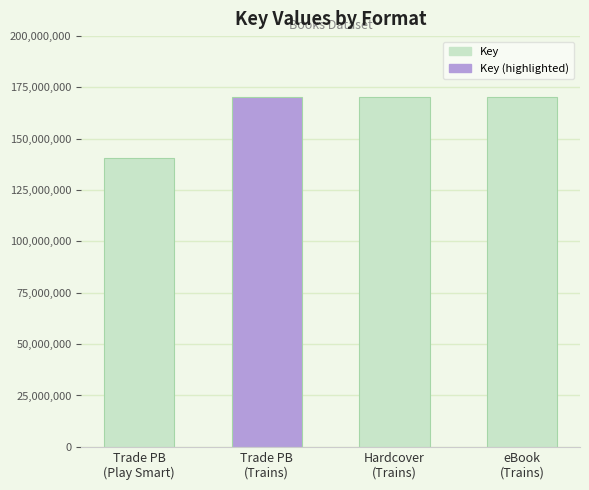

True or false: the data shows 211046202 at Trade PB
(Play Smart).

False